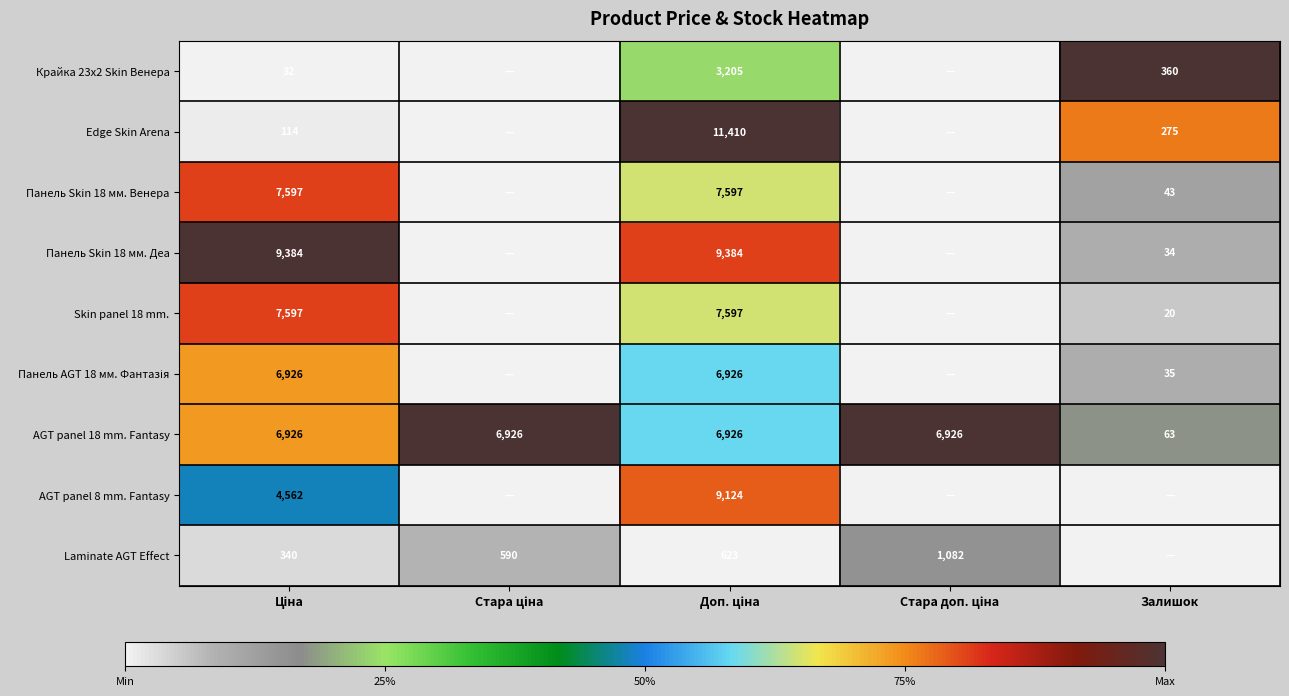

What is the average value of the AGT panel 18 mm. Fantasy series?

5553